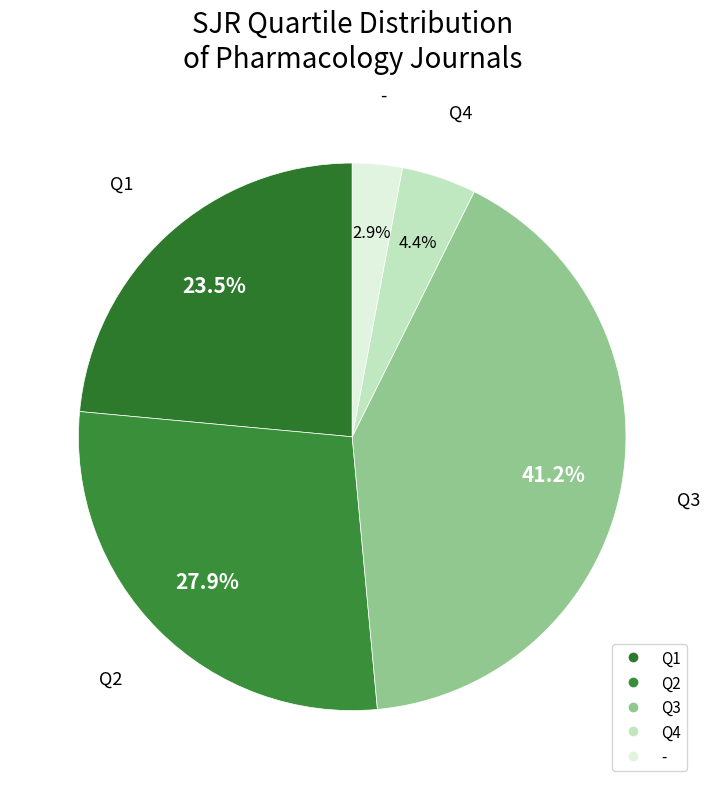

What is the total percentage of - and Q3?

44.1%